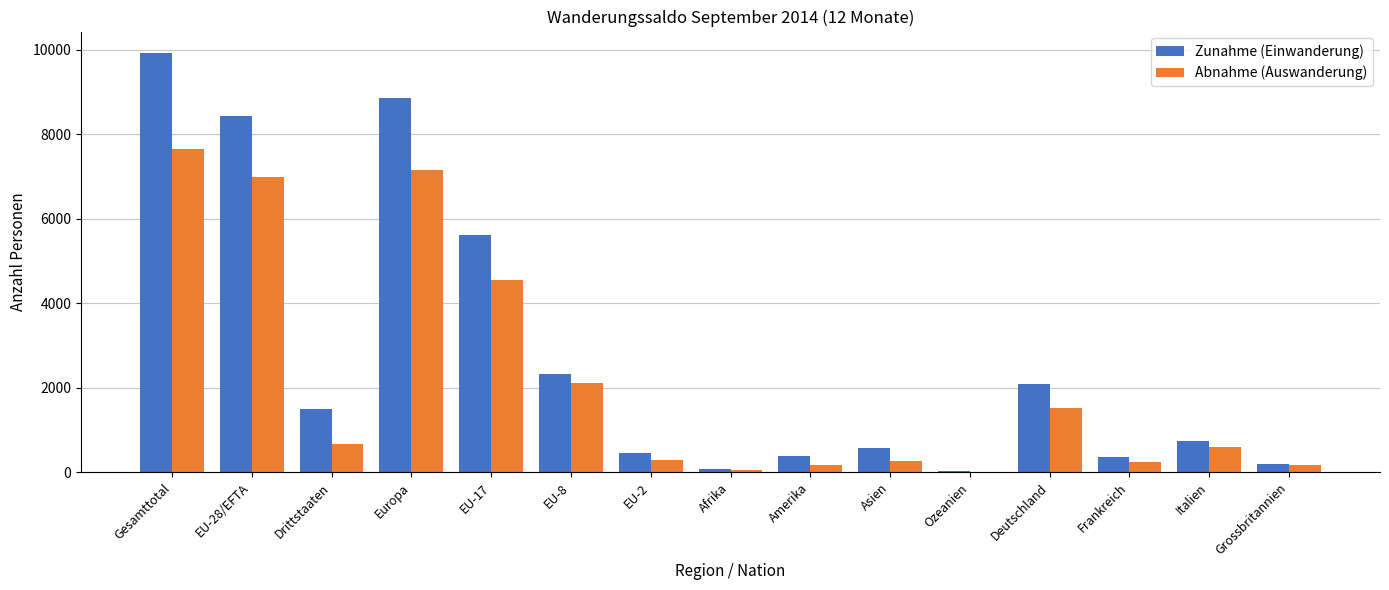

What is the total value across all series at Asien?

832